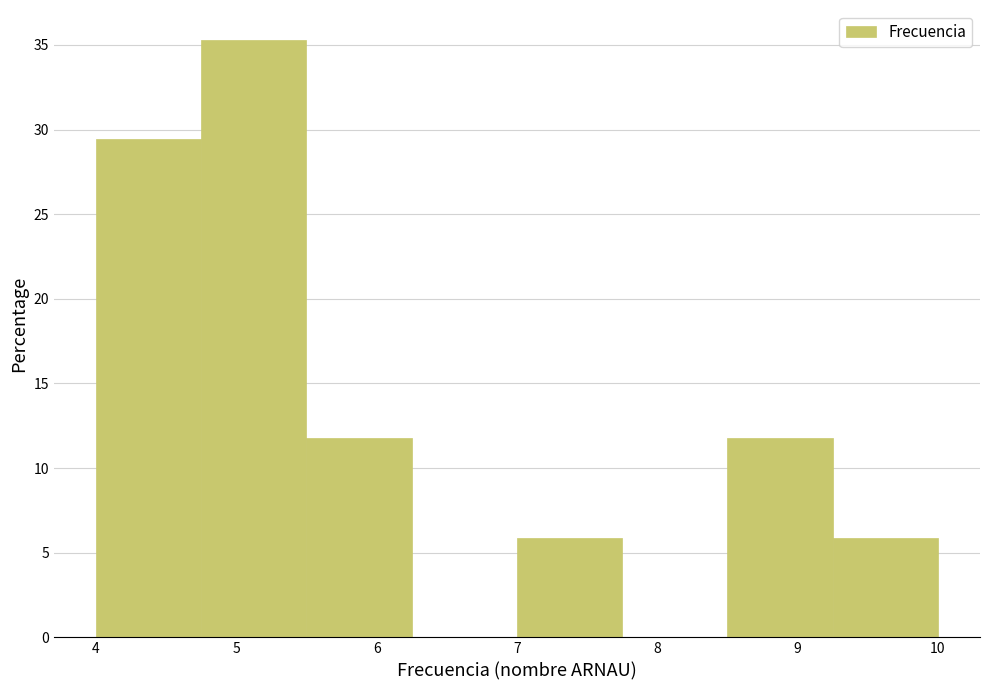

Over which range of the x-axis is the bar tallest?

4.75 to 5.50